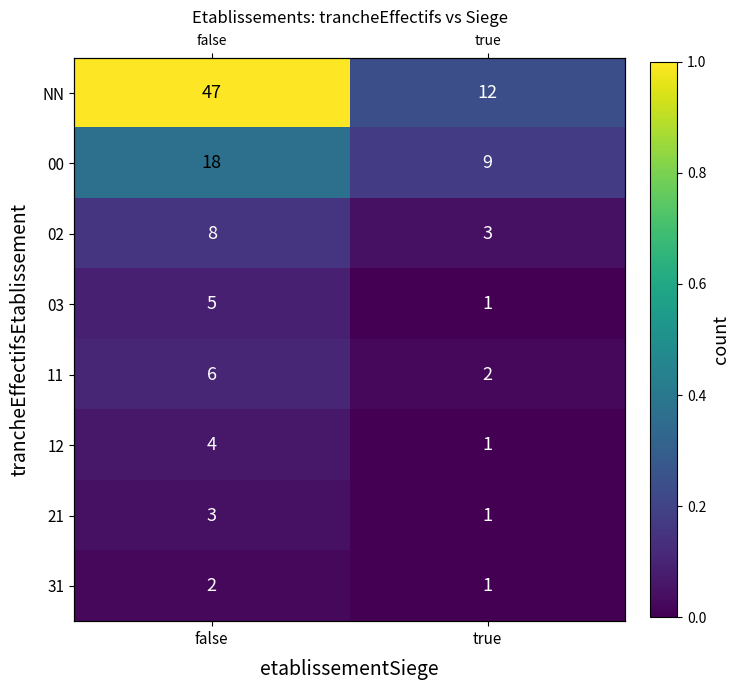

Where is 31 nearest to the value 0?

true